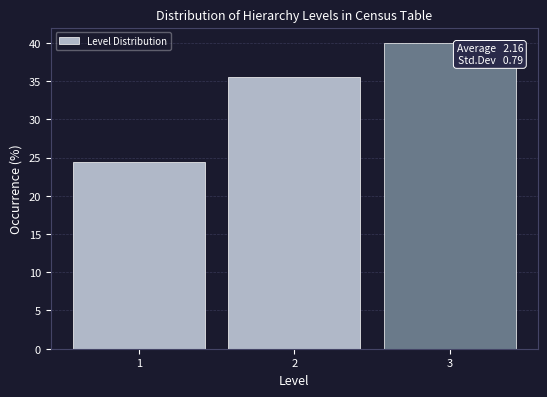

Which range on the x-axis has the tallest bar?

2.5 to 3.5